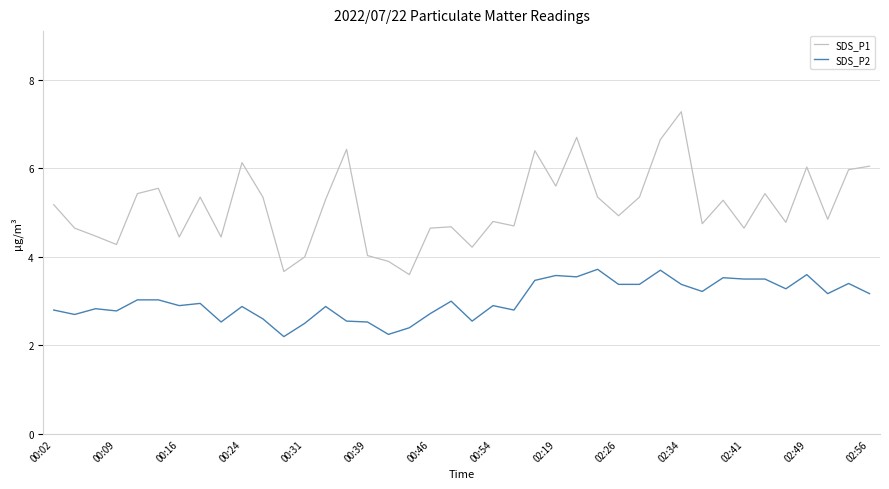

Which series has the largest range (max minus min)?

SDS_P1